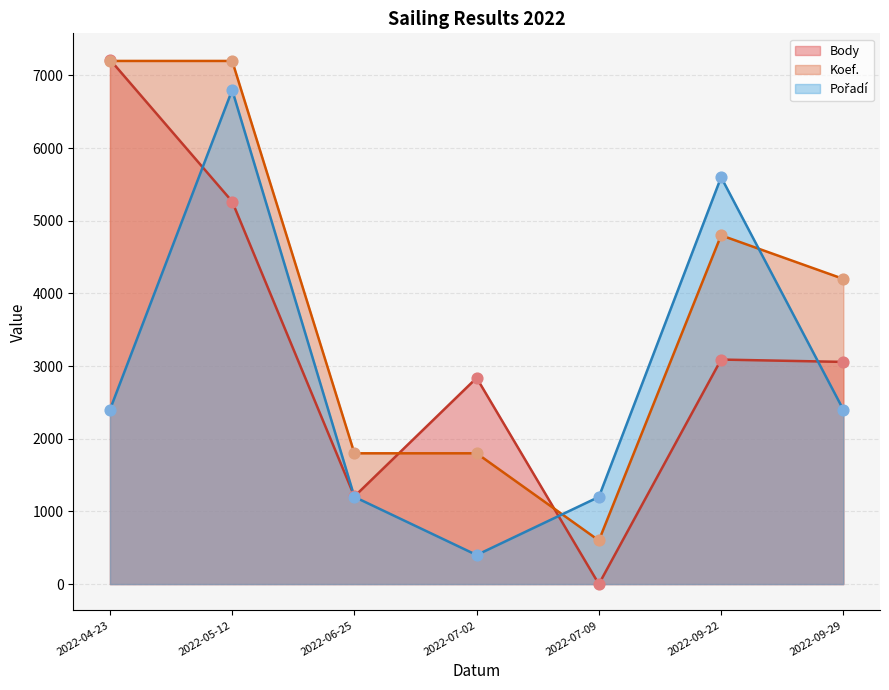

Which series has the largest total across all categories?

Koef.